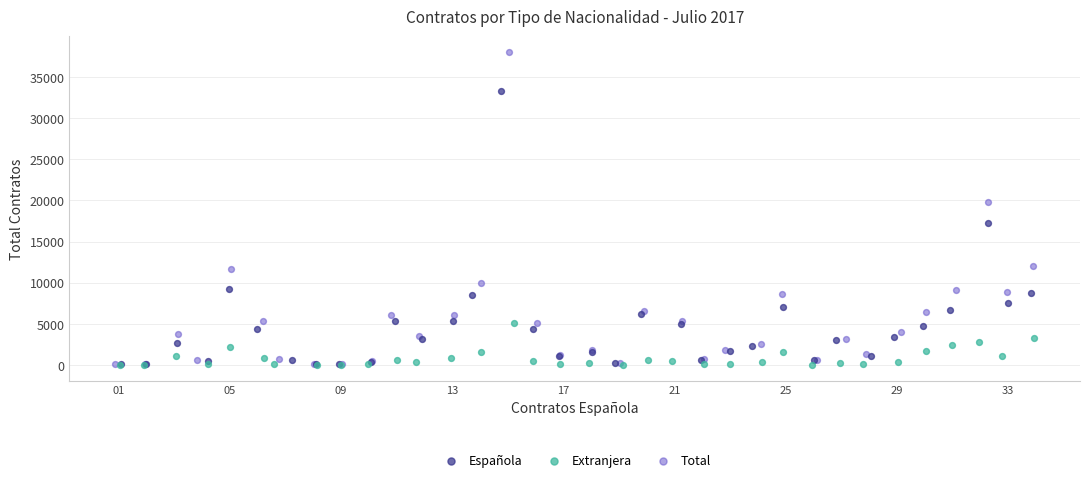

Which series reaches the maximum Y coordinate?

Total